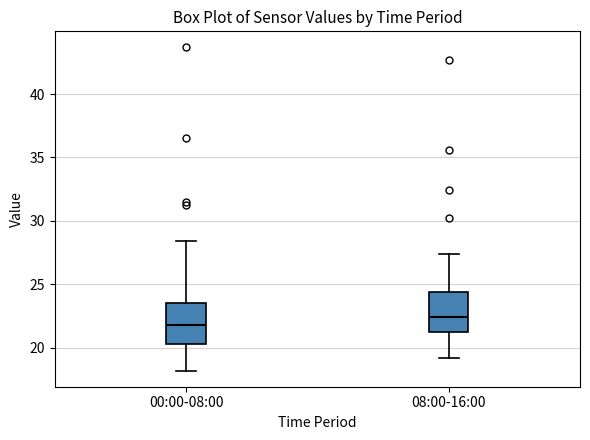

Where is the lower edge of the box for 08:00-16:00 on the y-axis? The values are not printed on the chart, so give them approximately, as read against the axis.

21.0